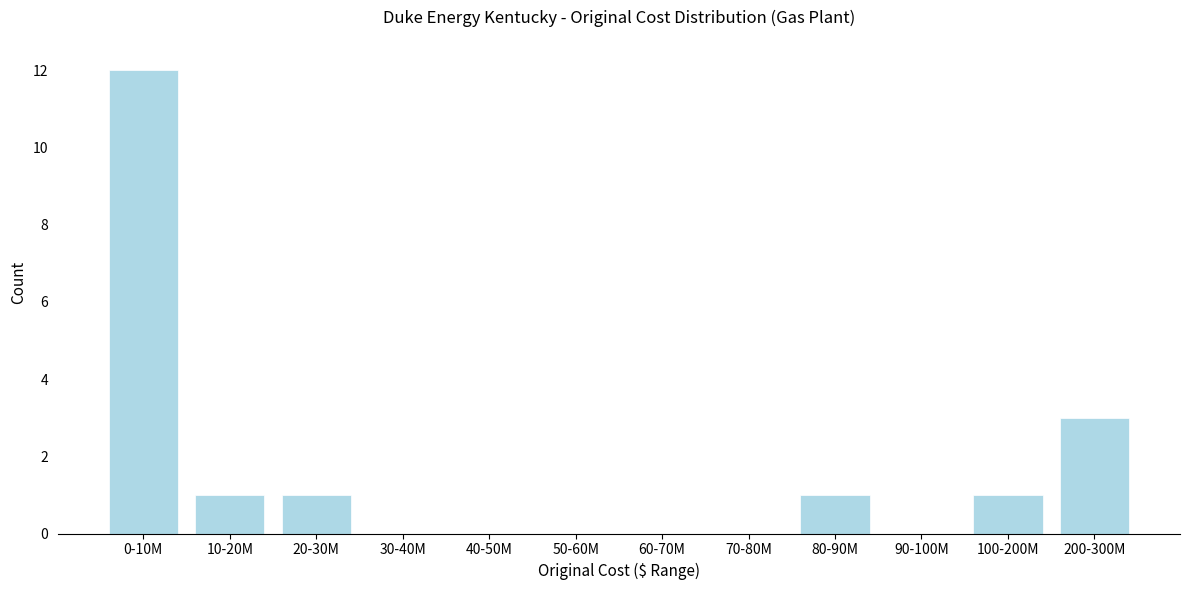

Reading right to left, transcribe all the data shown in this chart.

200-300M=3	100-200M=1	90-100M=0	80-90M=1	70-80M=0	60-70M=0	50-60M=0	40-50M=0	30-40M=0	20-30M=1	10-20M=1	0-10M=12